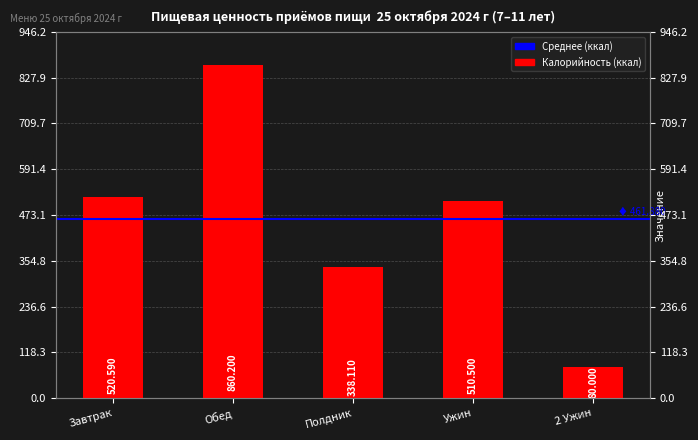

Does the chart contain stacked bars?

No